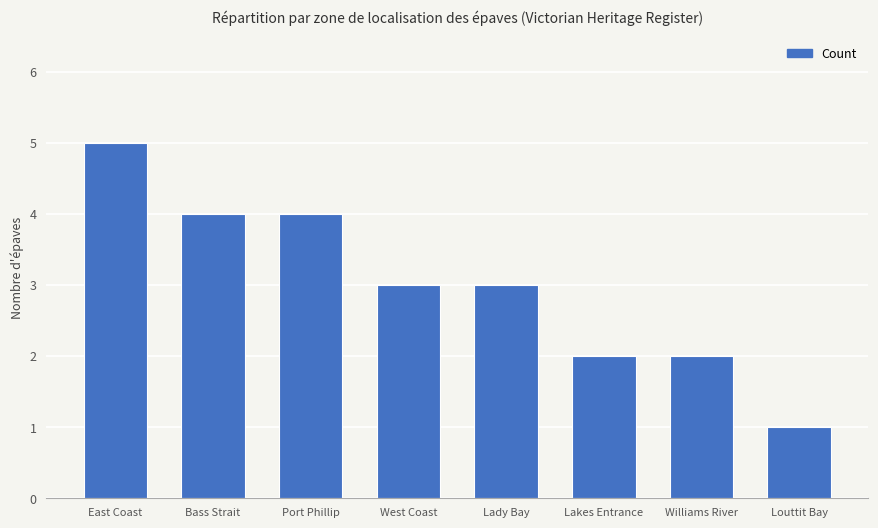

How many bars are there in total?

8